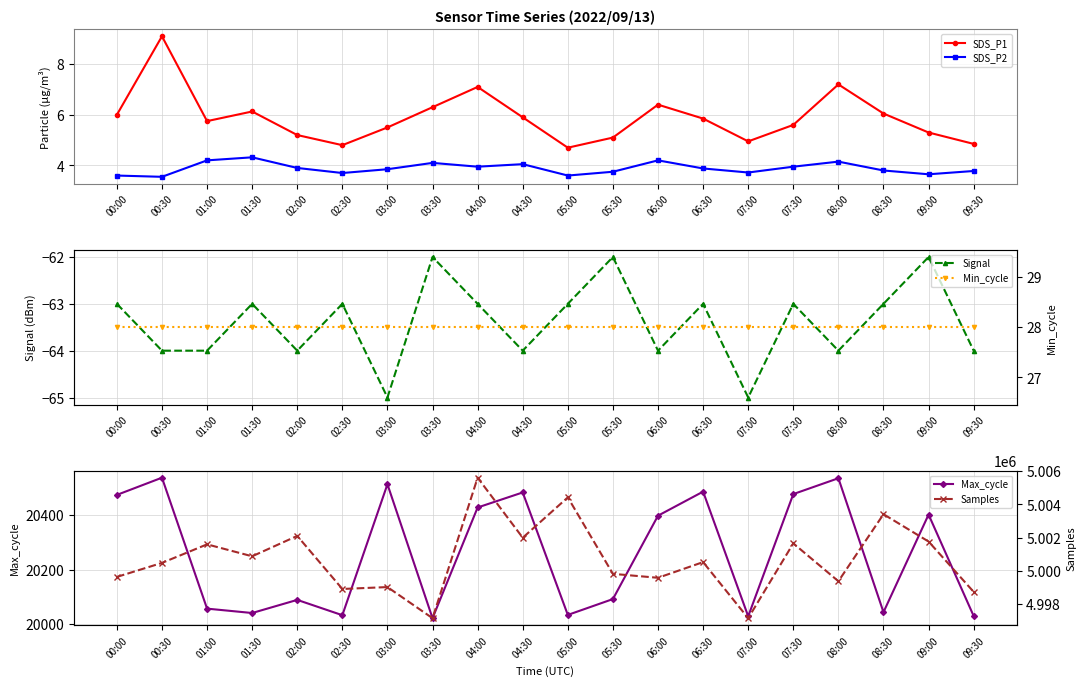

What are all the series names shown in the legend?

SDS_P1, SDS_P2, Signal, Max_cycle, Min_cycle, Samples